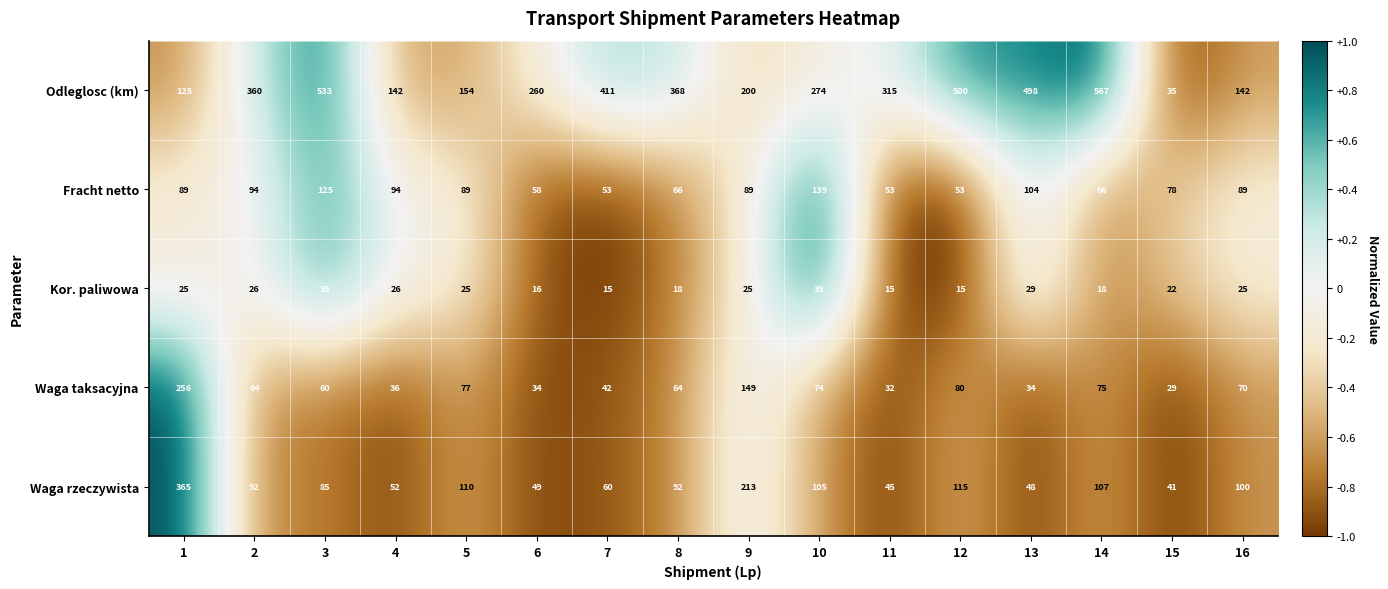

What is the difference between the second highest and minimum values in the Kor. paliwowa series?

20